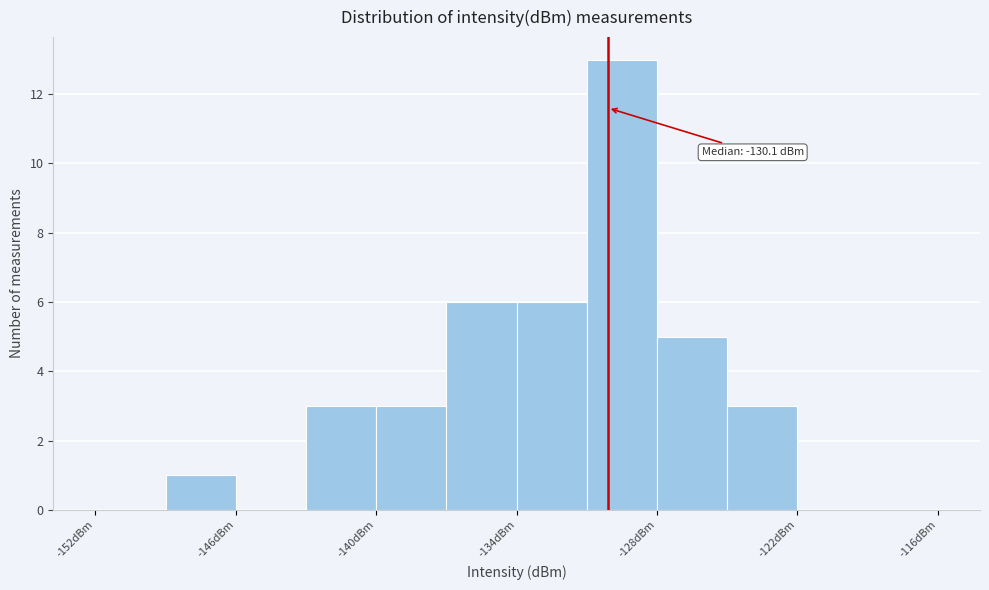

Around what value on the x-axis is the tallest bar? Give the approximate position of its centre, as read against the axis.

-129